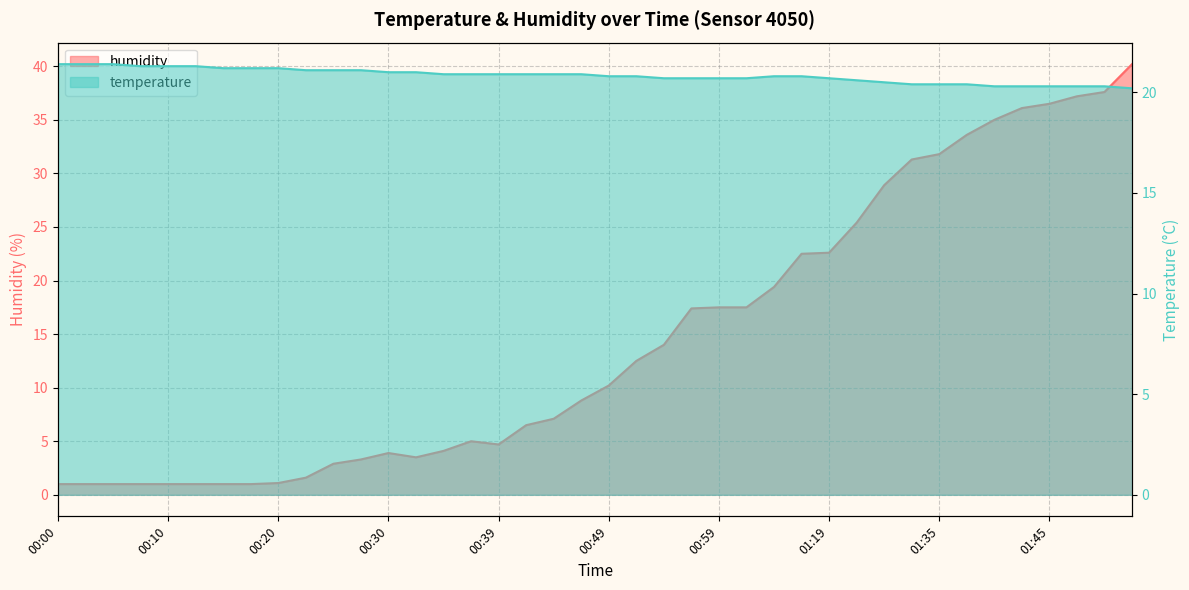

What is the minimum value for humidity?

1.0